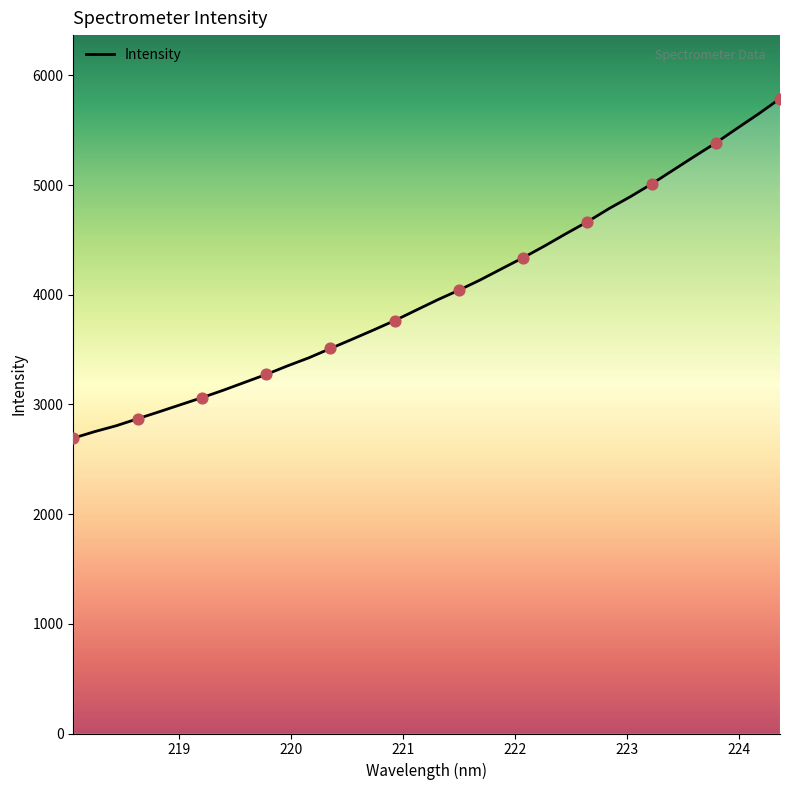

What is the greatest value displayed?

5788.4